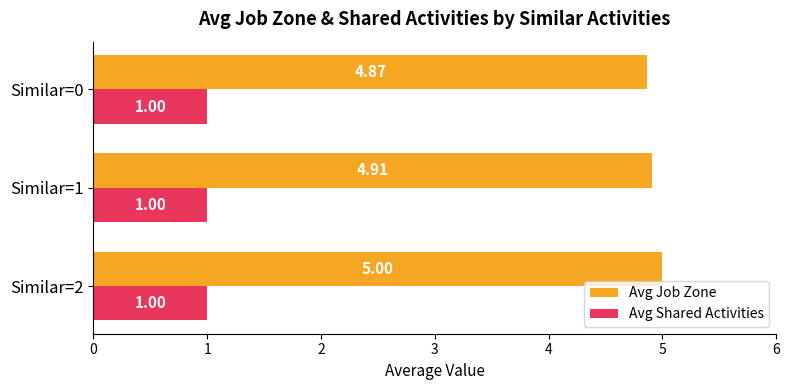

What is the sum of all Avg Job Zone values?

14.8